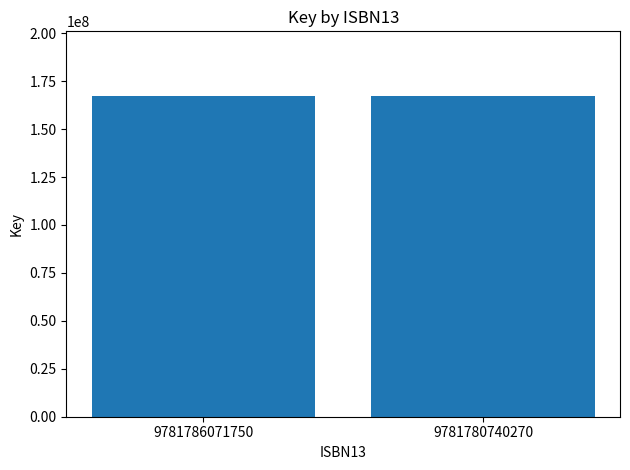

What is the change in value from 9781786071750 to 9781780740270?

+2822